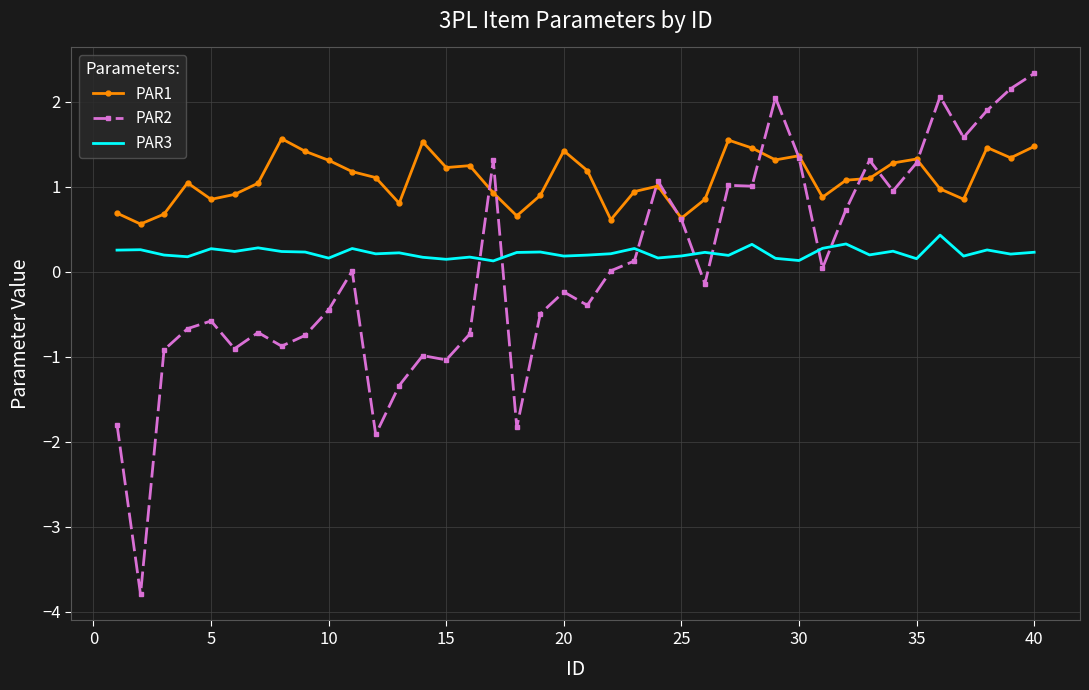

What is the maximum value shown in the chart?

2.3